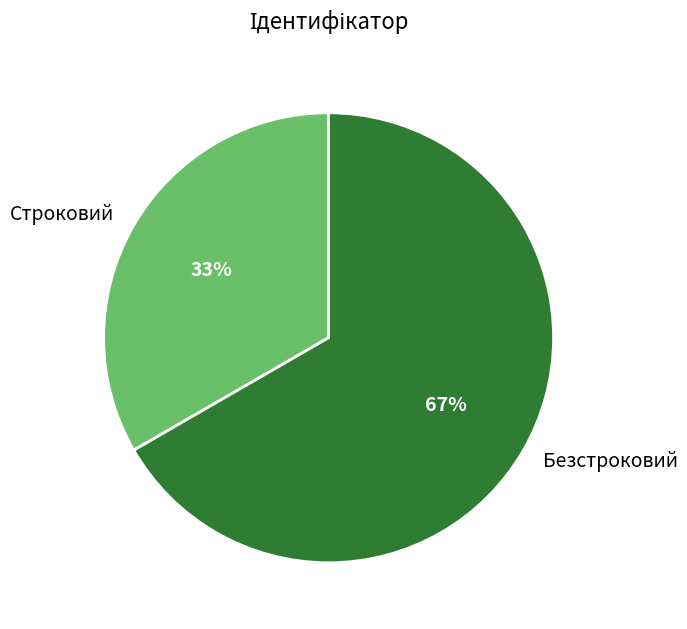

To the nearest percent, what portion does Строковий represent?

33%